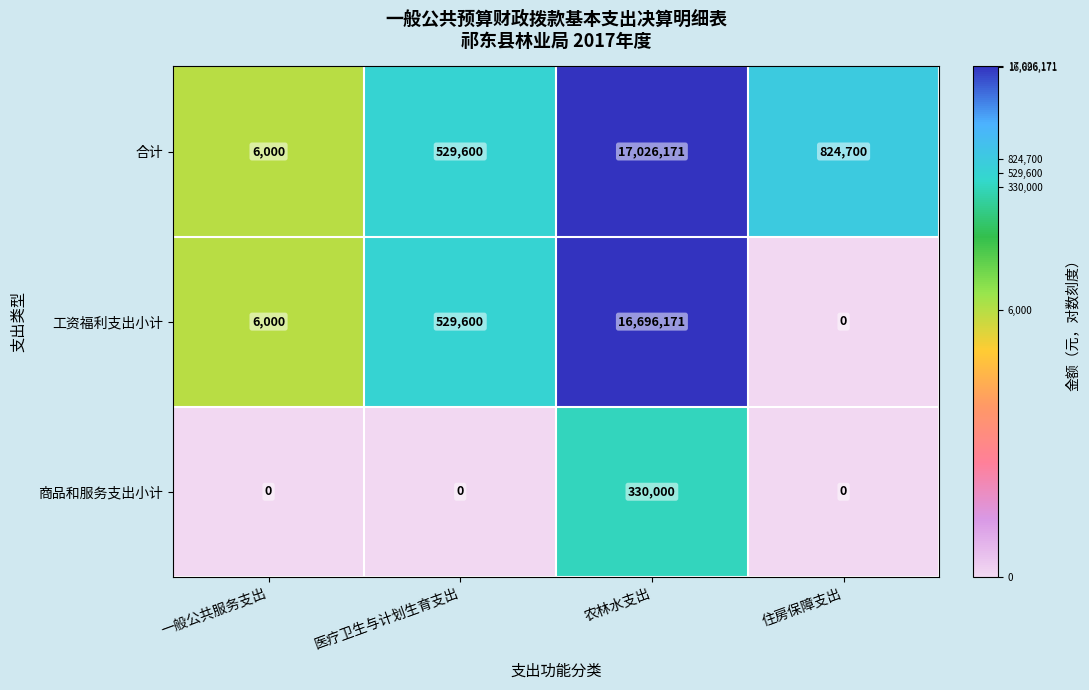

Reading left to right, what are all the values shown in this chart?

合计: 6000	529600	17026171	824700
工资福利支出小计: 6000	529600	16696171	0
商品和服务支出小计: 0	0	330000	0